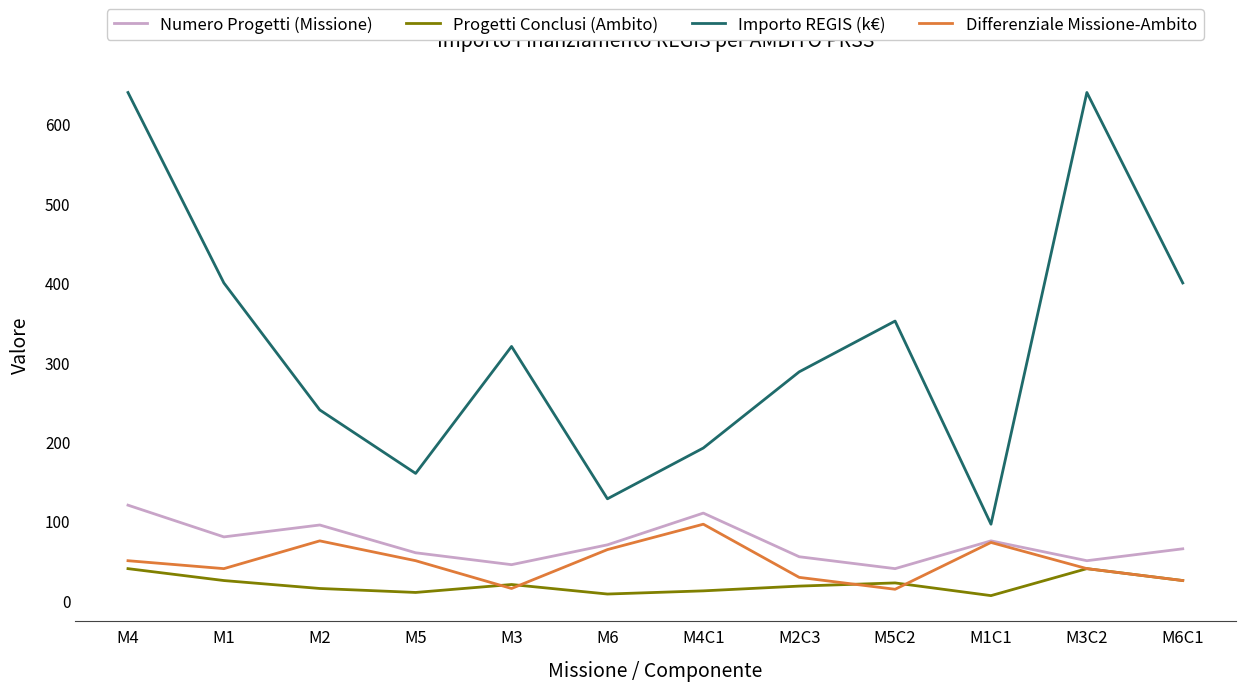

At how many categories does at least one series exceed 292?

6